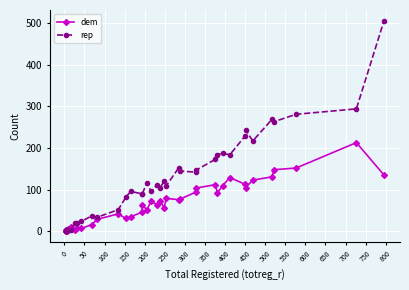

Does the chart display data point markers on the line(s)?

Yes